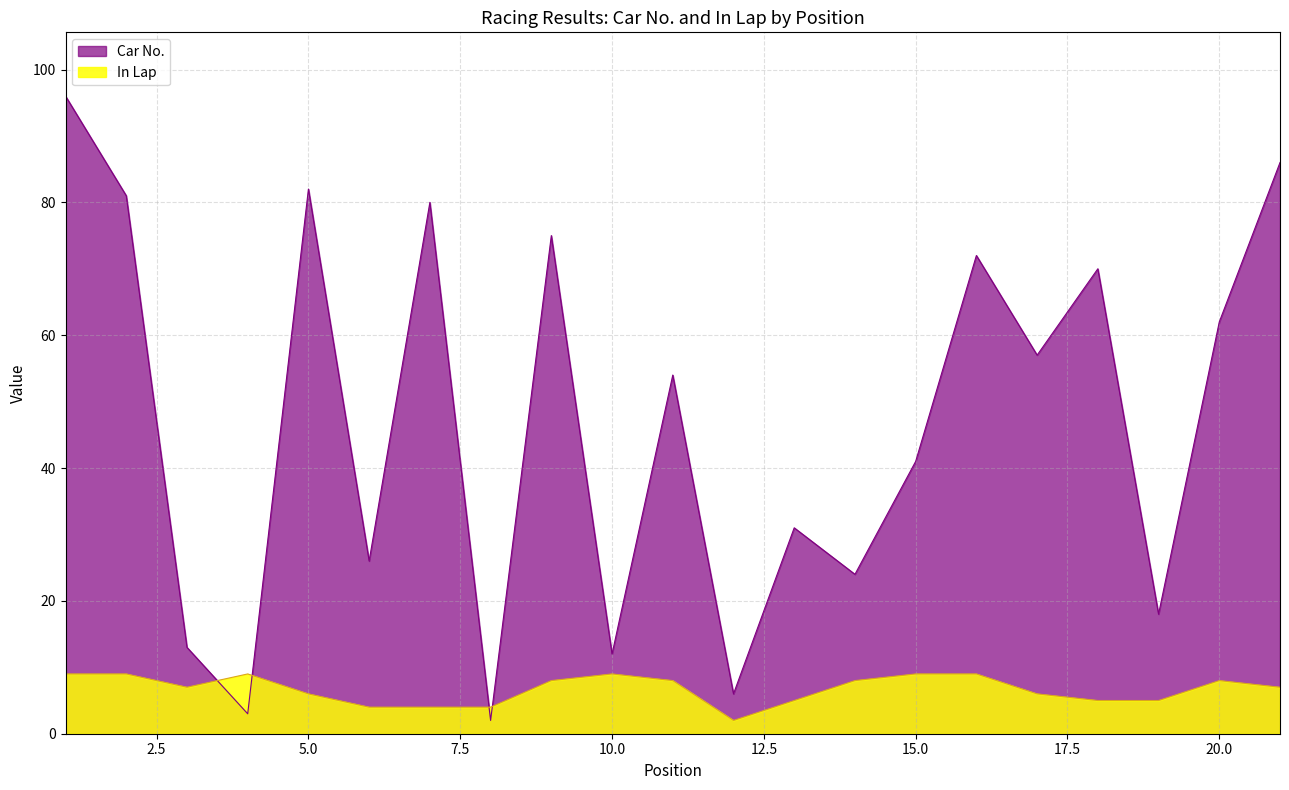

Rank the series by their average value, from lowest to highest.

In Lap, Car No.